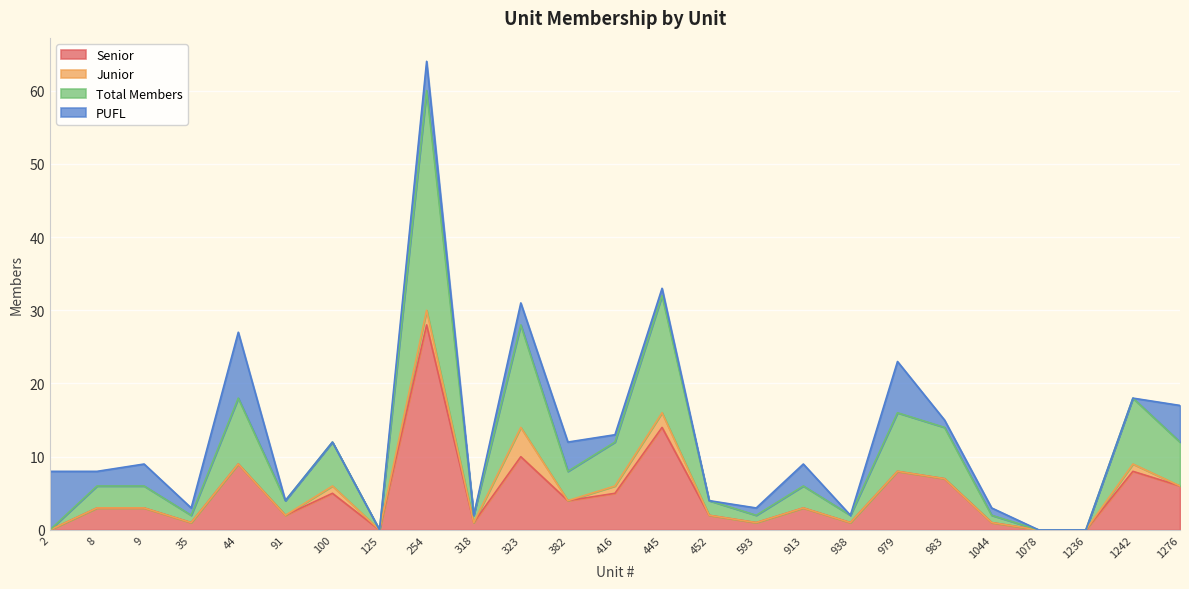

How many values in the Senior series exceed 3?

11